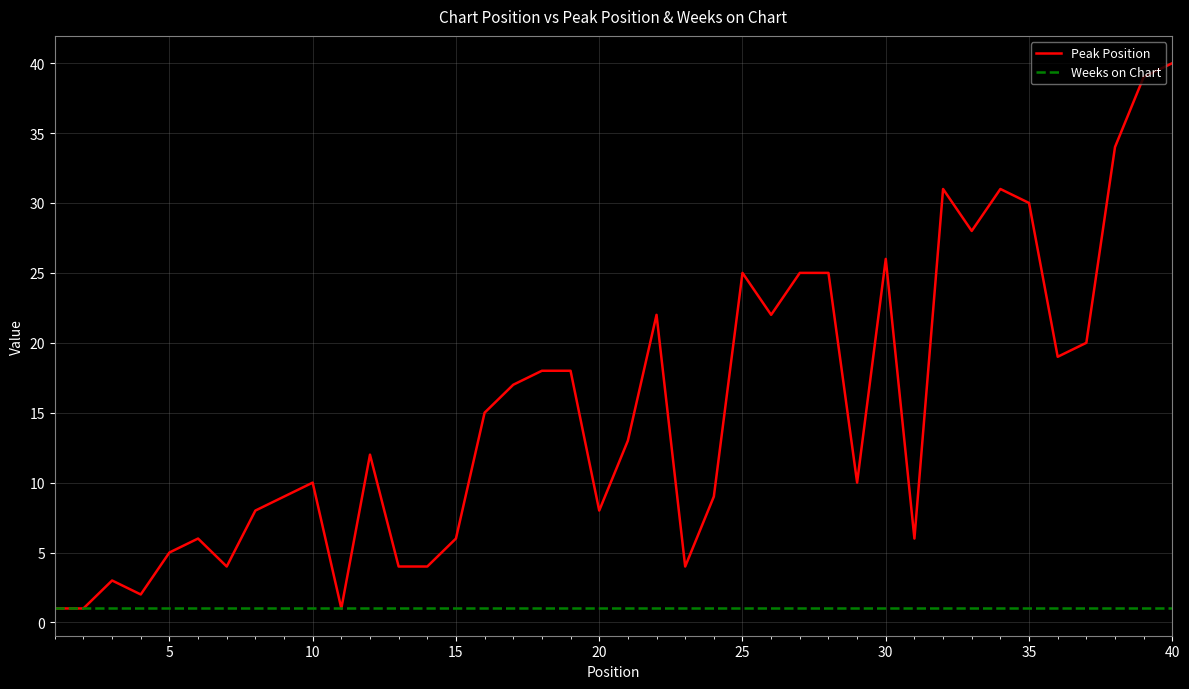

What is the maximum value shown in the chart?

40